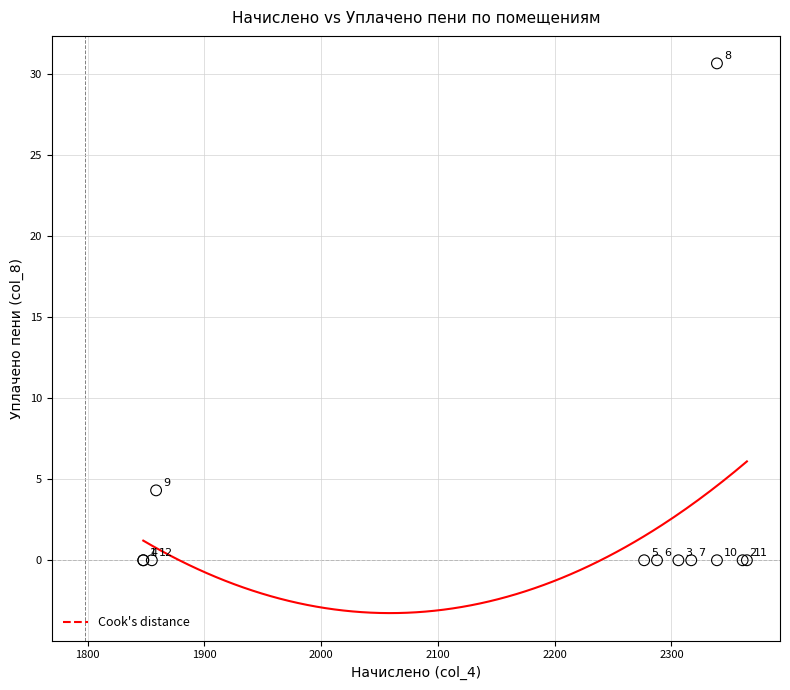

What Y value in the scatter plot is closest to 15?

4.3